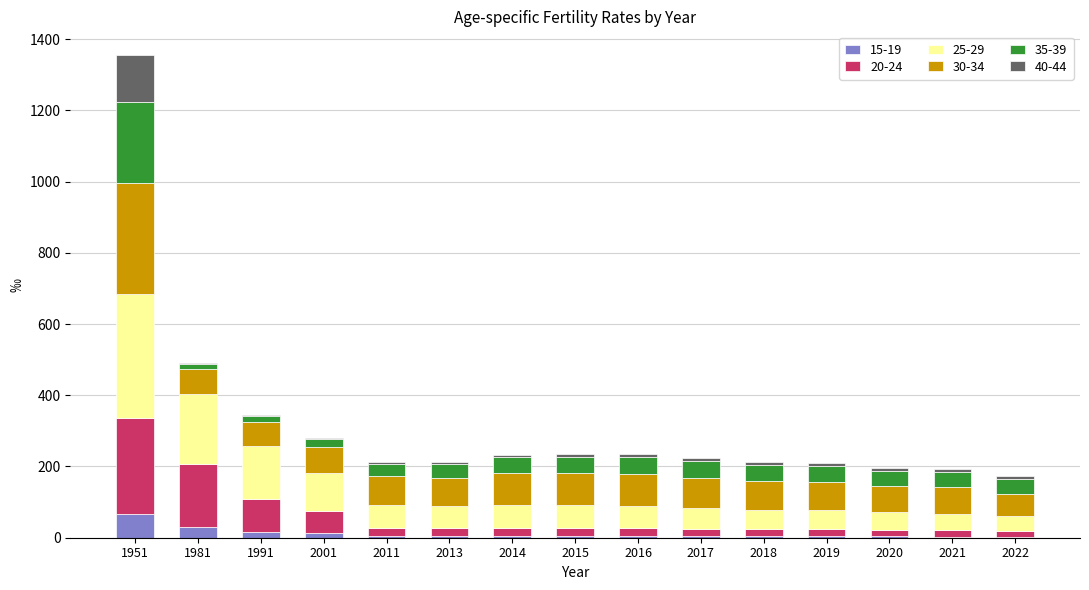

At which category is the sum across all series the highest?

1951